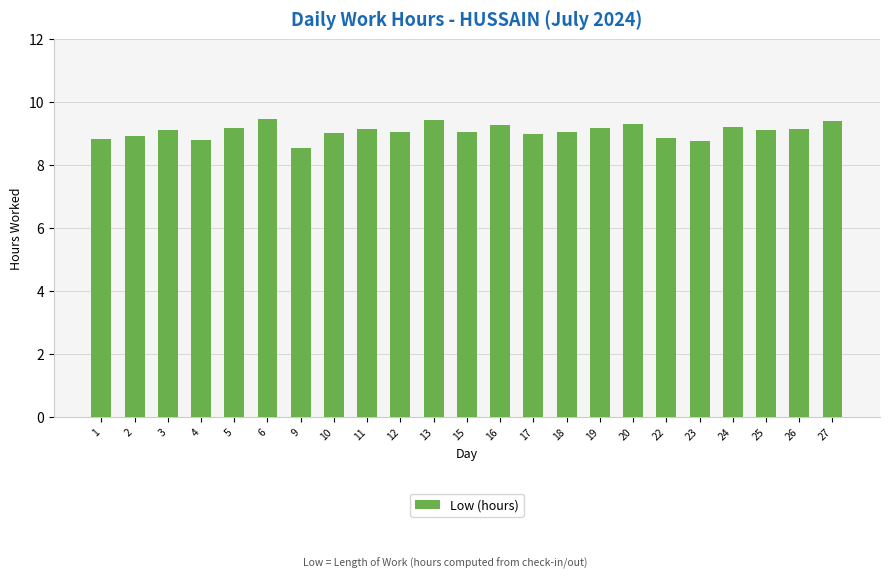

Which category has the lowest value across all series?

9